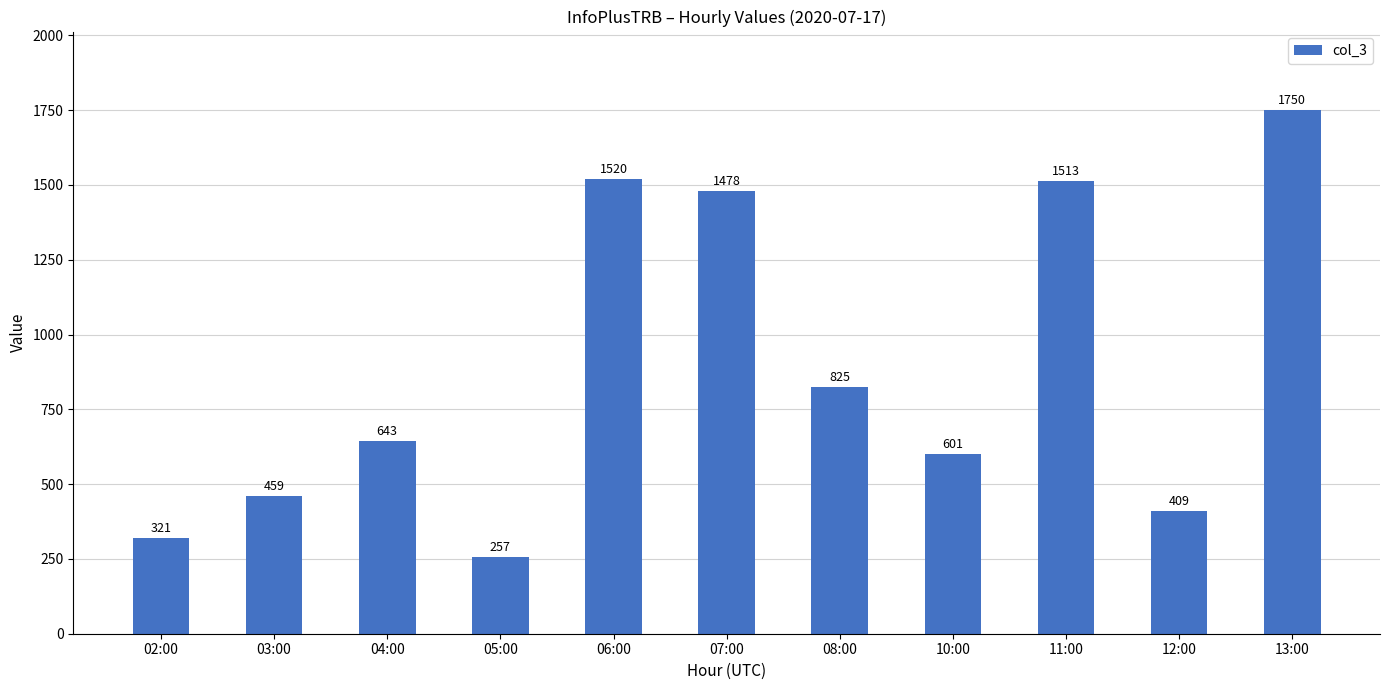

Does the chart contain stacked bars?

No